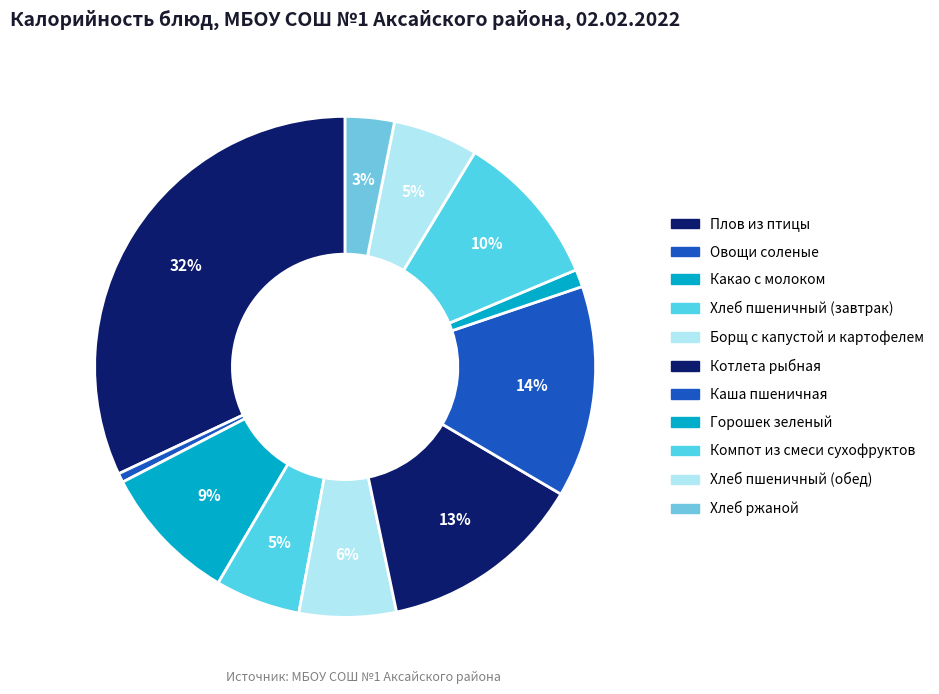

To the nearest percent, what percentage of the pie is Хлеб пшеничный (обед)?

5%